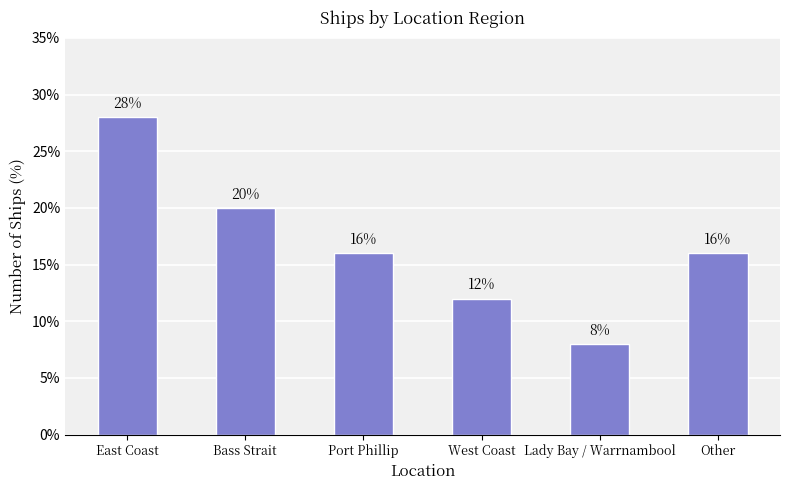

Does the chart contain any negative values?

No